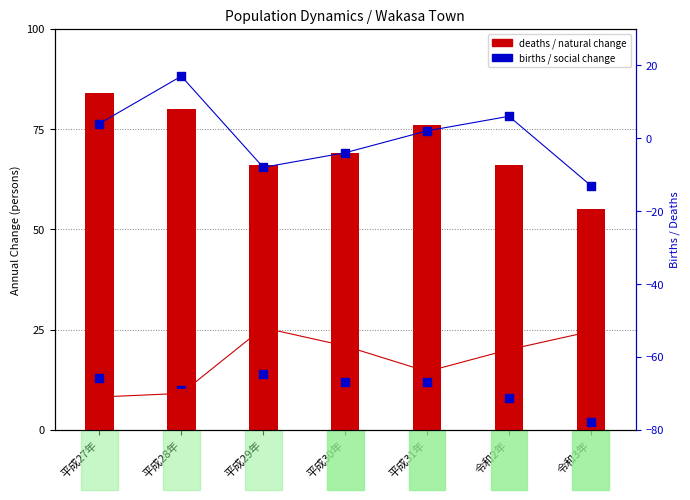

Which series has the largest Y range (max minus min)?

social change